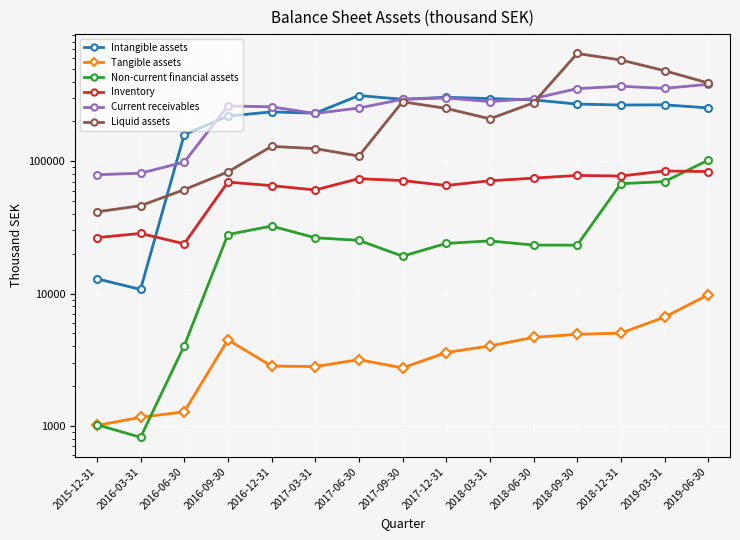

The Inventory series shows 42053 at 2016-06-30. True or false?

False